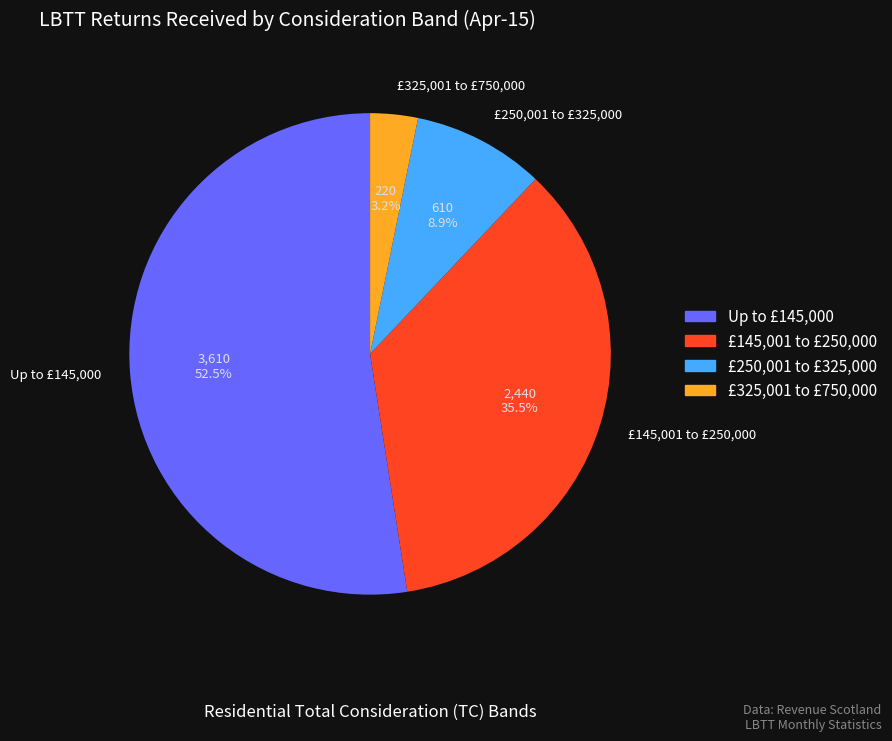

Which slice is the smallest?

£325,001 to £750,000